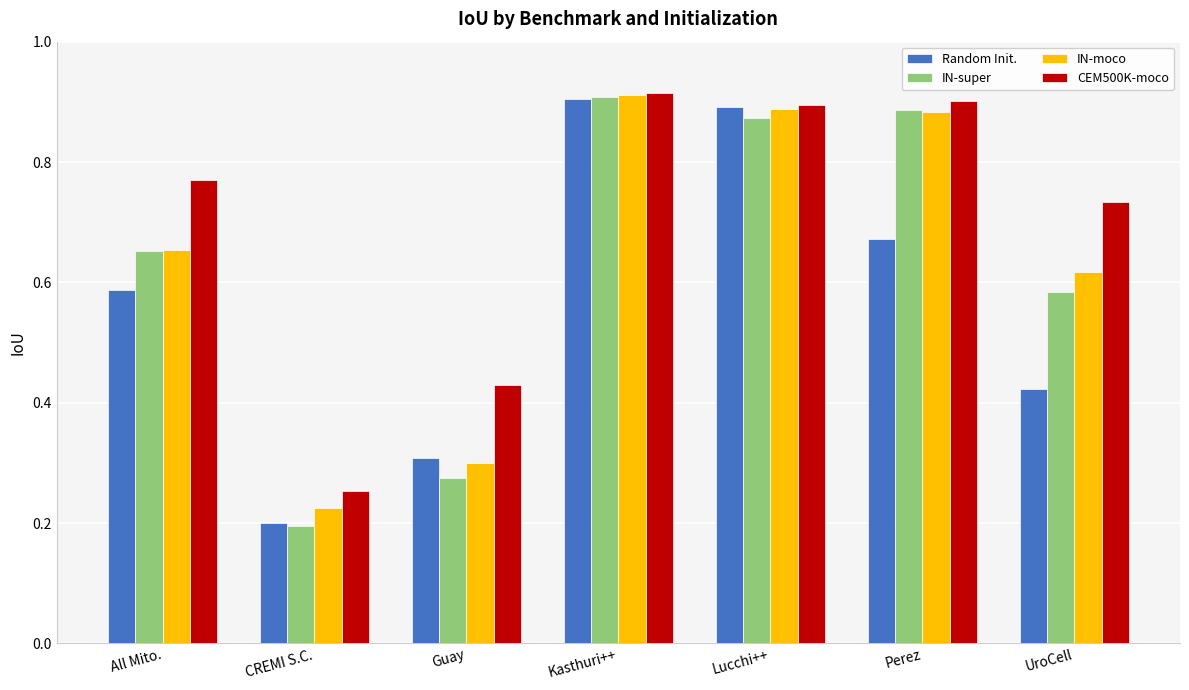

What is the sum of the IN-moco values at CREMI S.C. and Lucchi++?

1.1